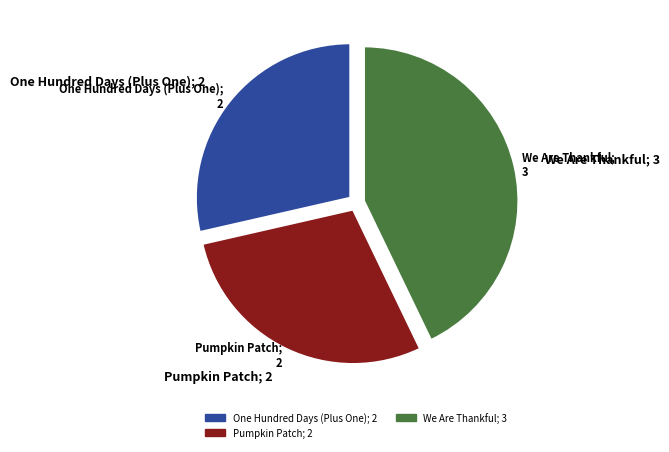

True or false: One Hundred Days (Plus One) accounts for 29% of the total.

True